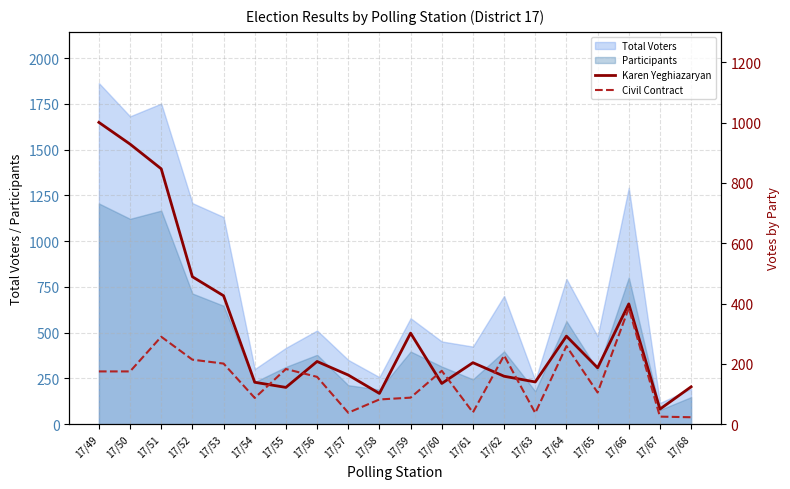

What is the difference between the maximum and second lowest values in the Civil Contract series?

360